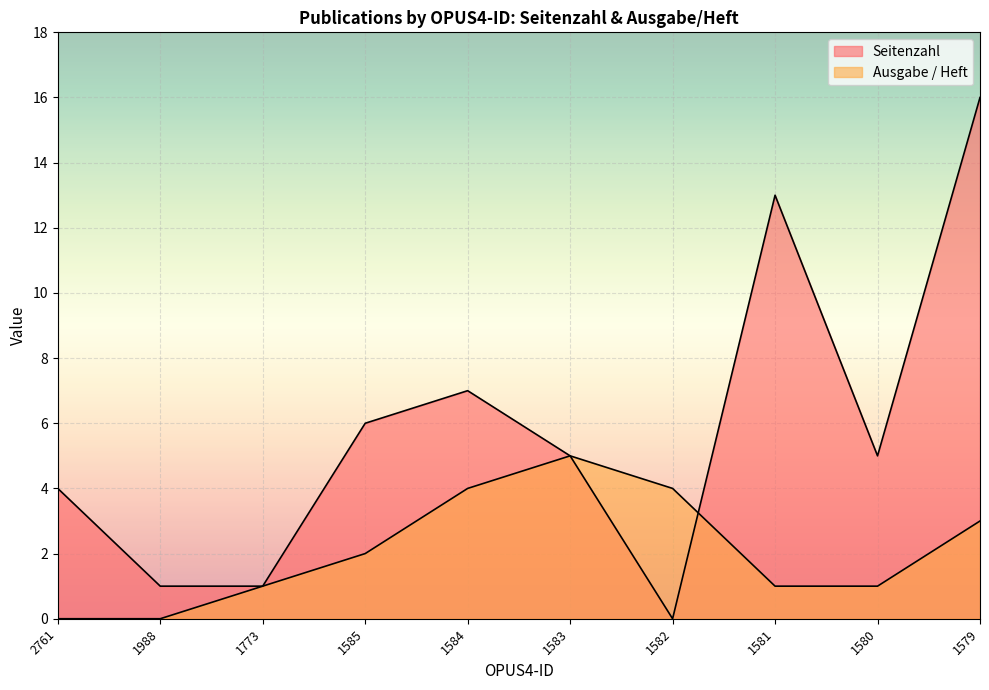

What is the approximate value of Ausgabe / Heft at 1580?

1